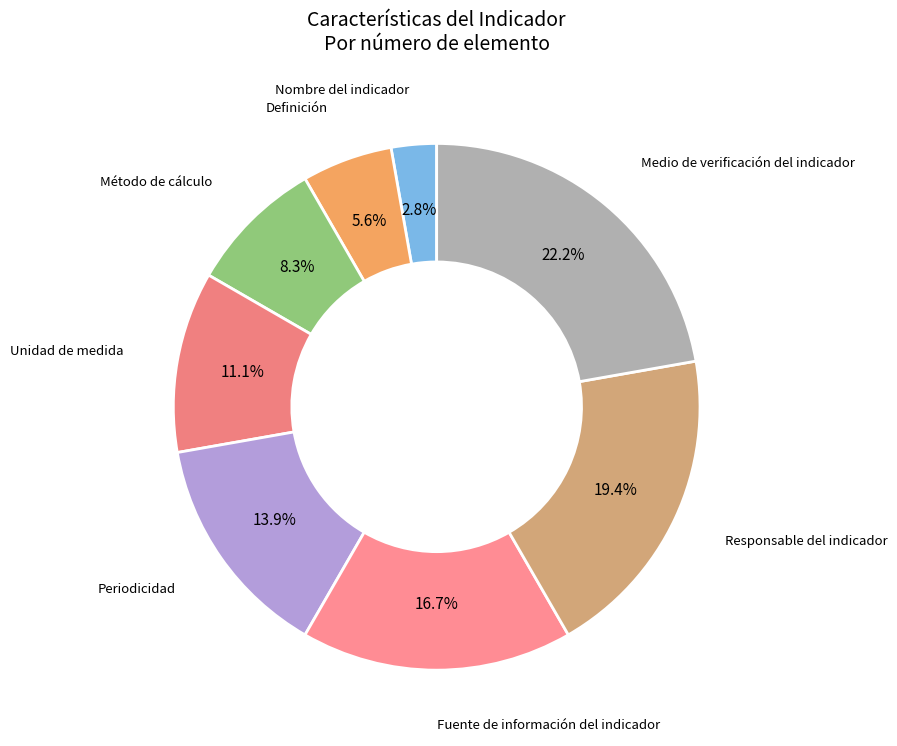

Which has a higher value, Responsable del indicador or Fuente de información del indicador?

Responsable del indicador